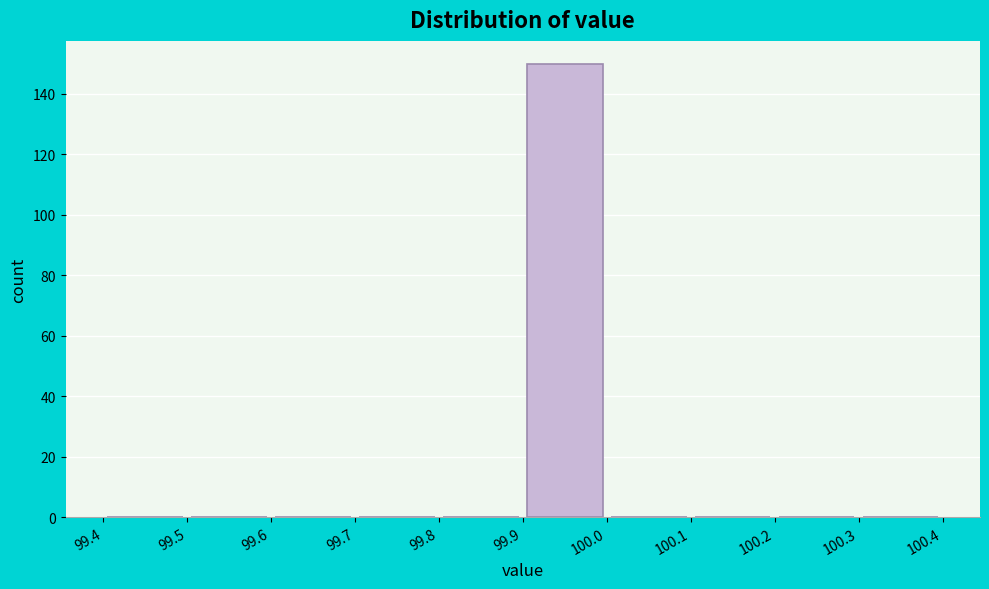

Over which range of the x-axis is the bar tallest?

99.9 to 100.0